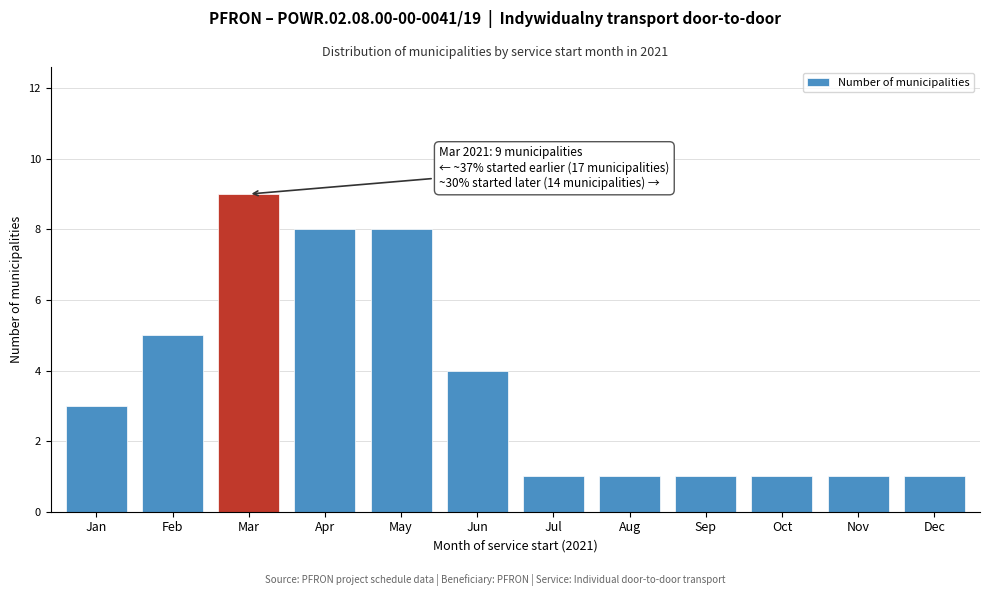

Reading left to right, what are all the values shown in this chart?

3	5	9	8	8	4	1	1	1	1	1	1